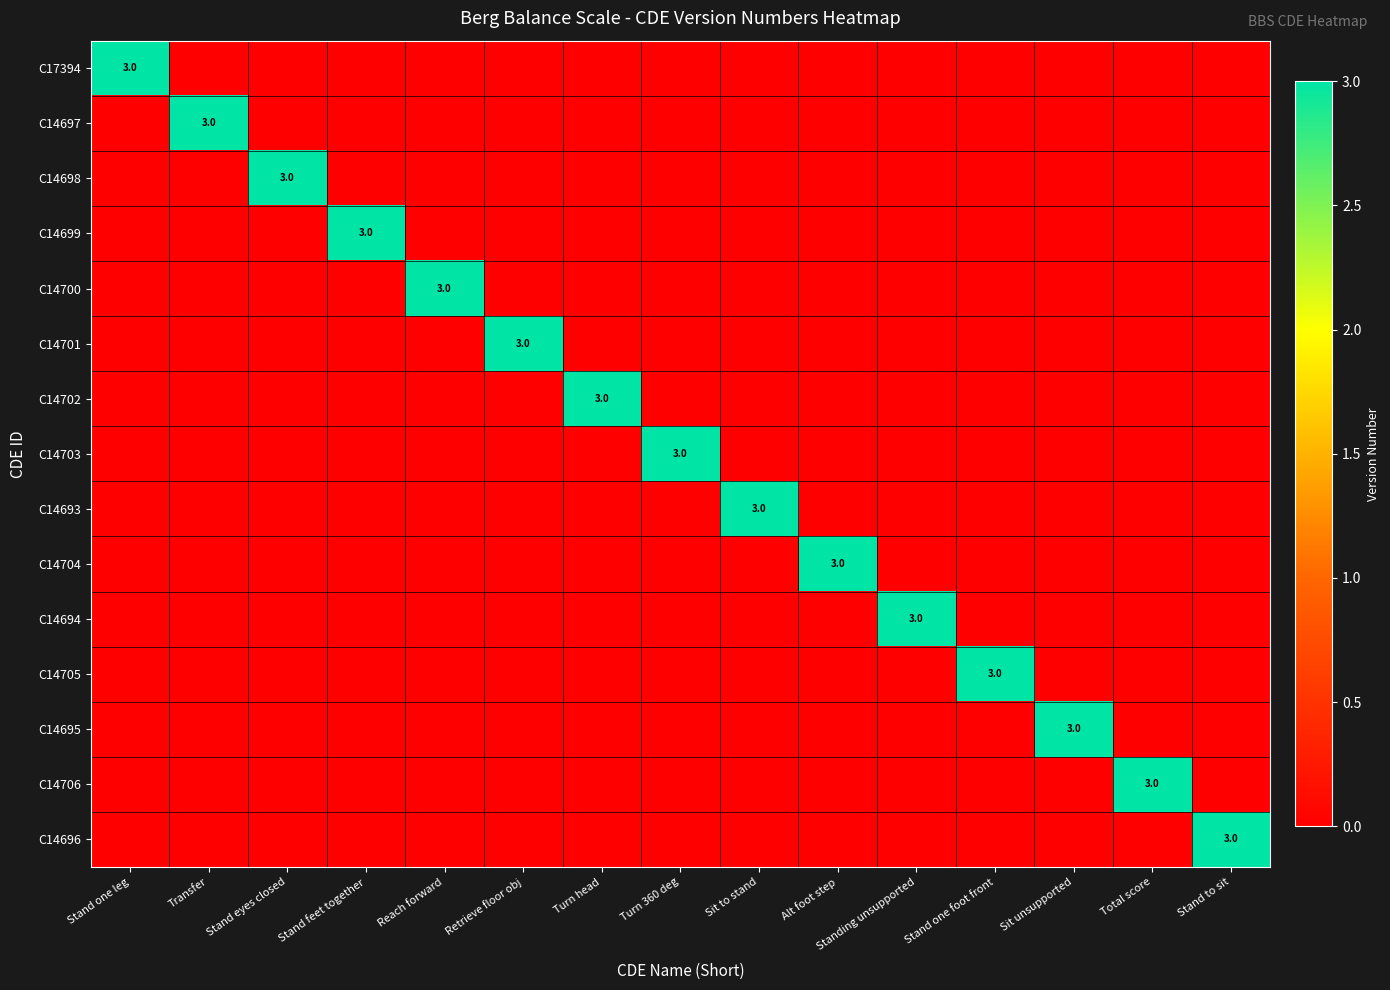

What is the difference between the highest and lowest values at Stand to sit?

3